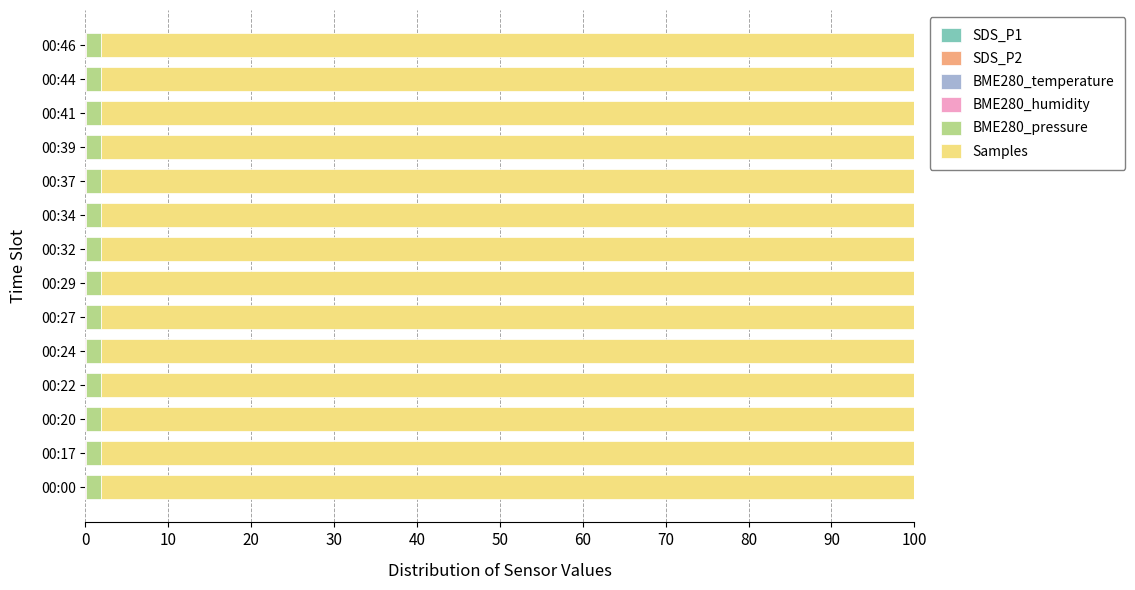

How many series are shown in this chart?

6